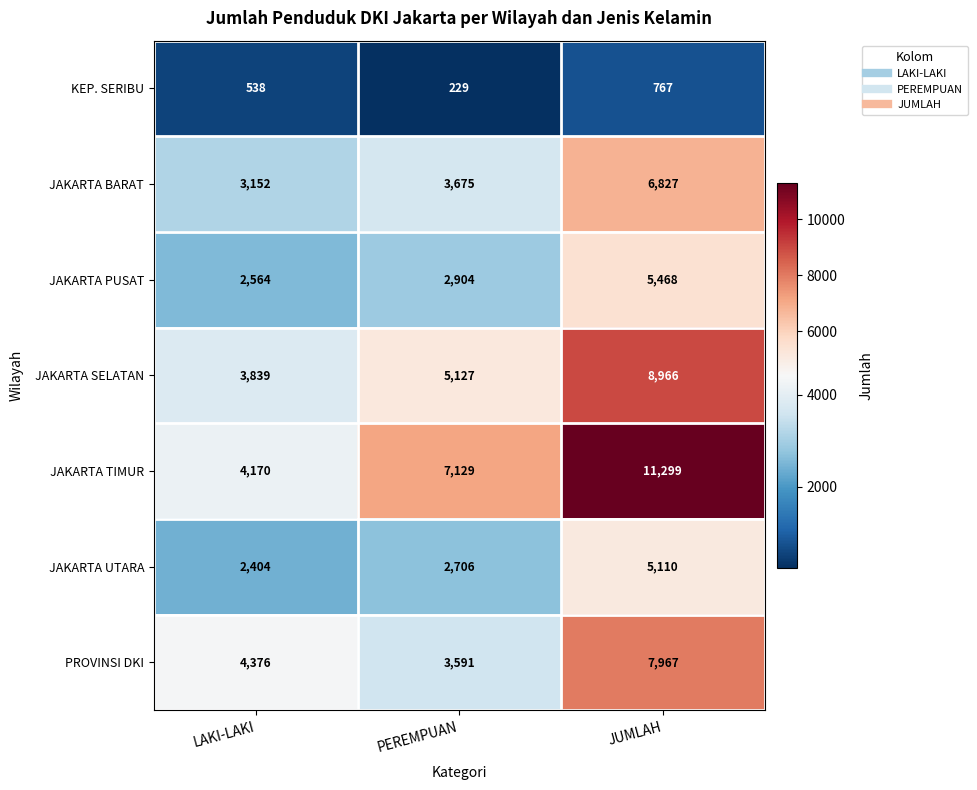

Which series has the widest spread of values?

JAKARTA TIMUR